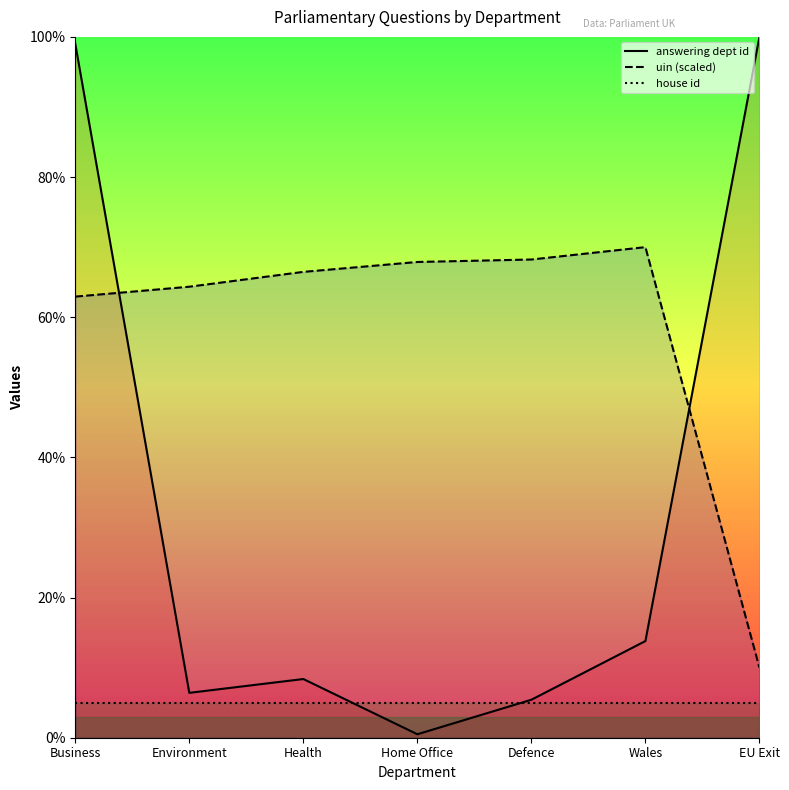

What is the maximum value for house id?

5.0